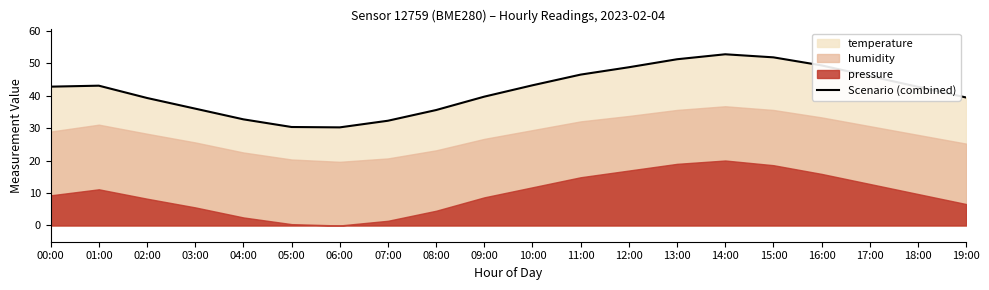

What is the label of the 12th point from the right?

08:00